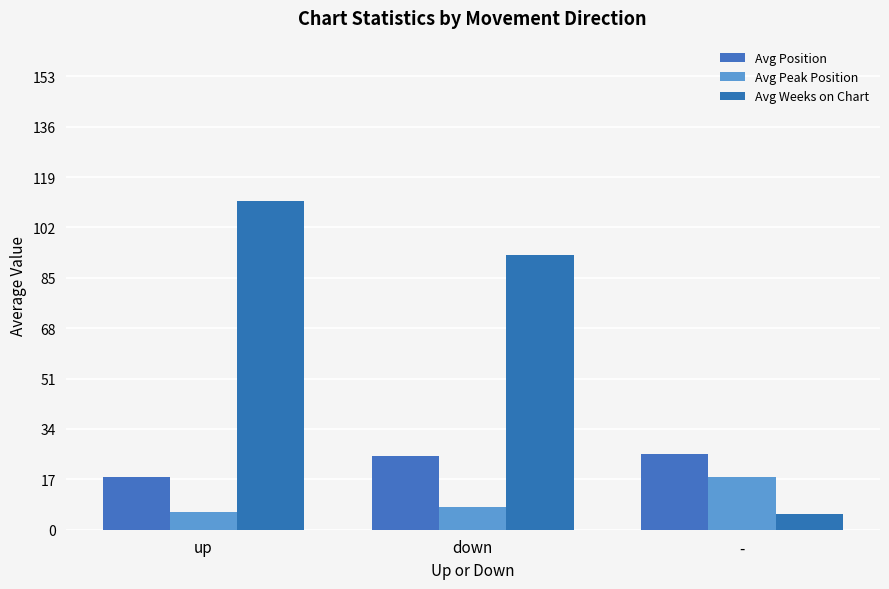

At how many categories does at least one series exceed 89?

2